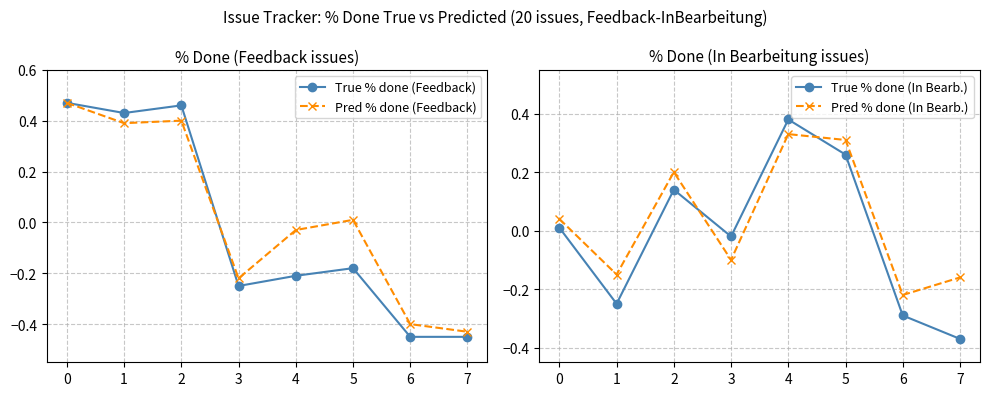

What are all the series names shown in the legend?

True % done (Feedback), Pred % done (Feedback), True % done (In Bearb.), Pred % done (In Bearb.)